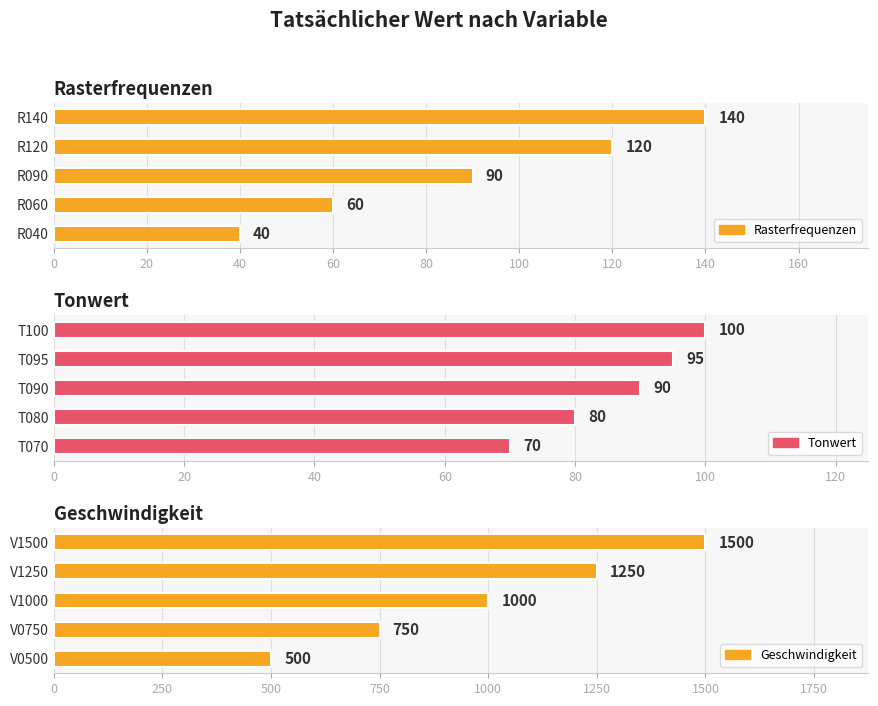

Reading left to right, list all the values displayed in this chart.

Rasterfrequenzen: 40	60	90	120	140
Tonwert: 70	80	90	95	100
Geschwindigkeit: 500	750	1000	1250	1500